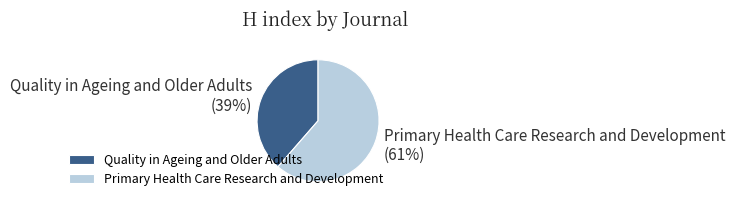

What is the ratio of the value at Quality in Ageing and Older Adults to the value at Primary Health Care Research and Development?

0.6